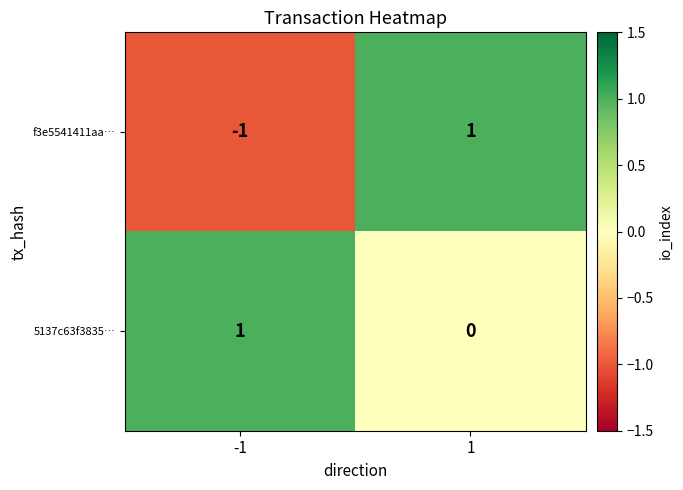

True or false: 5137c63f3835… has a value of 0 at -1.

False